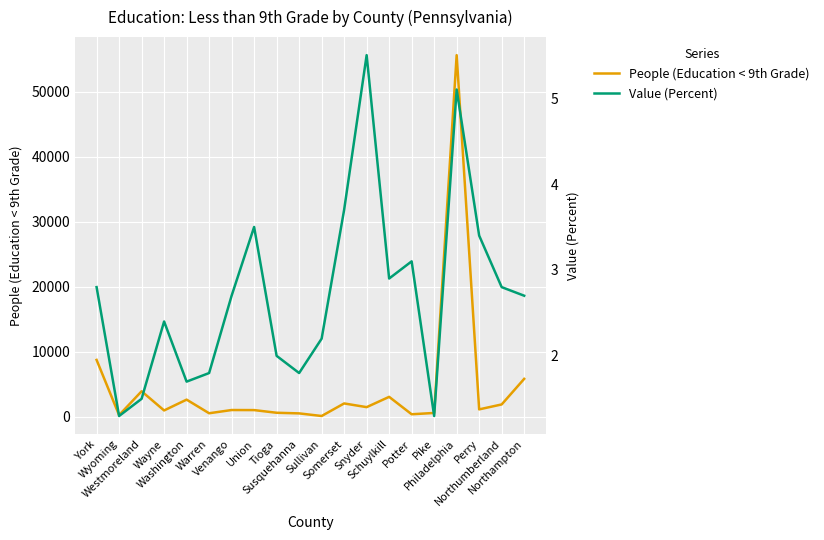

Which series has the largest total across all categories?

People (Education < 9th Grade)